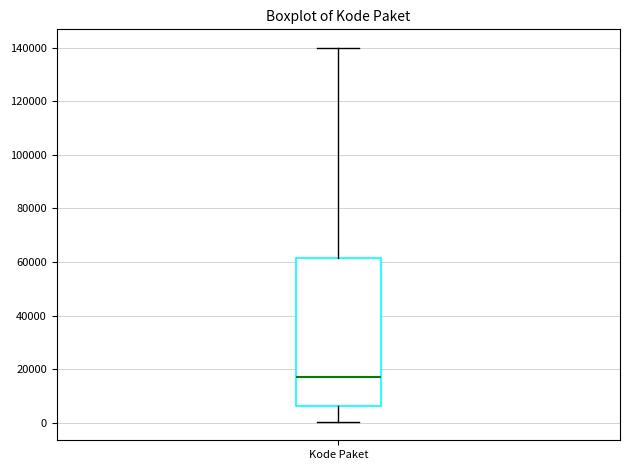

Read this box plot against the y-axis: the position of the median line, the range covered by the box, and the ends of both whiskers. The values are not printed on the chart, so give them approximately, as read against the axis.

median 18000, box 6000 to 62000, whiskers 0 to 140000